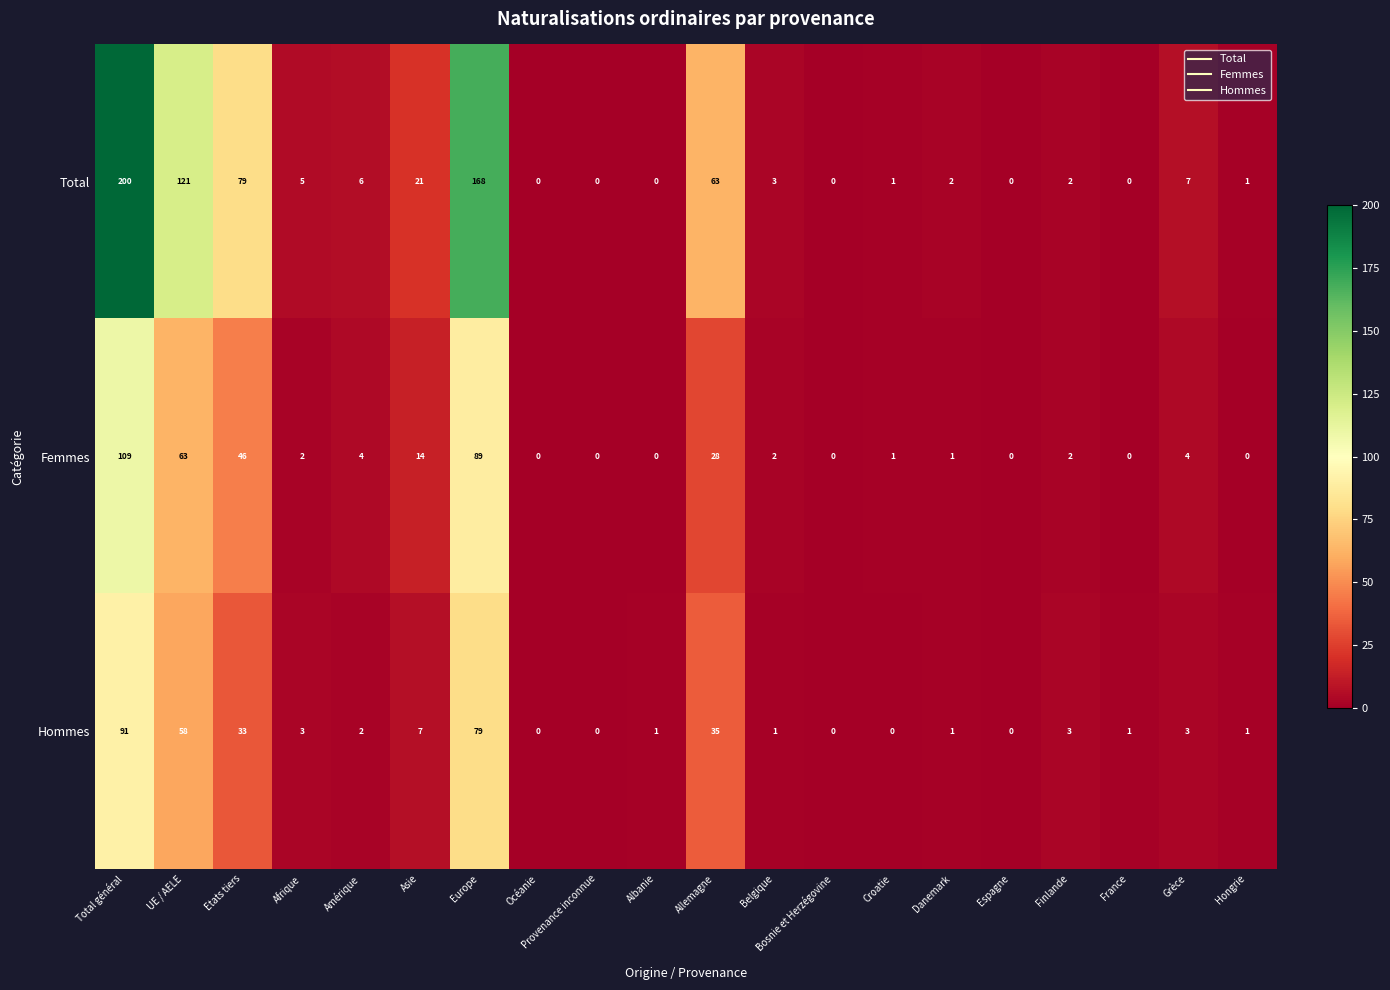

What is the greatest value displayed?

200